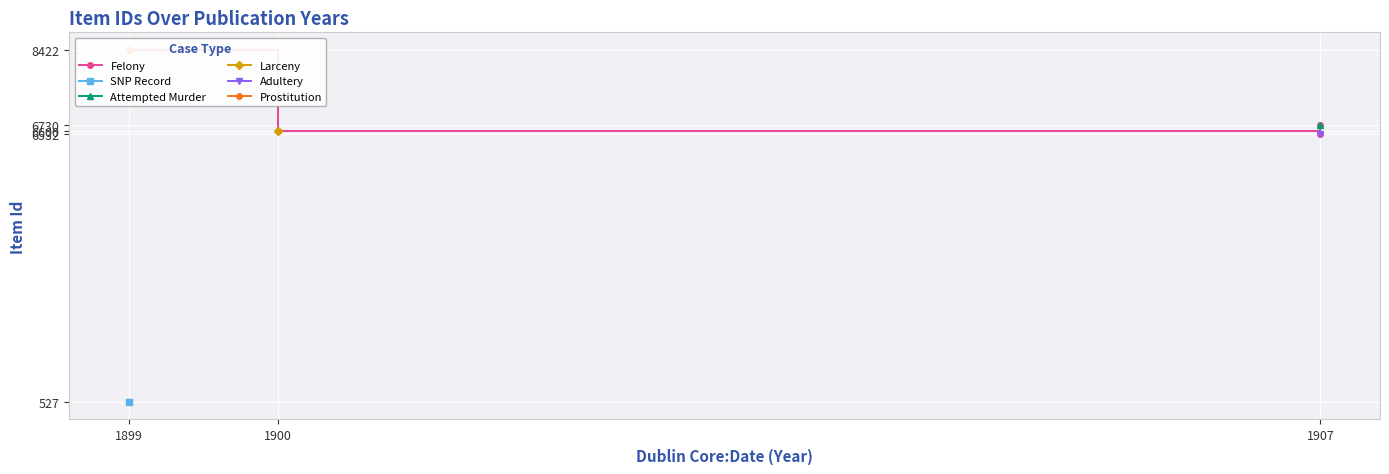

What is the difference between the values at 1907 and 1900?

68